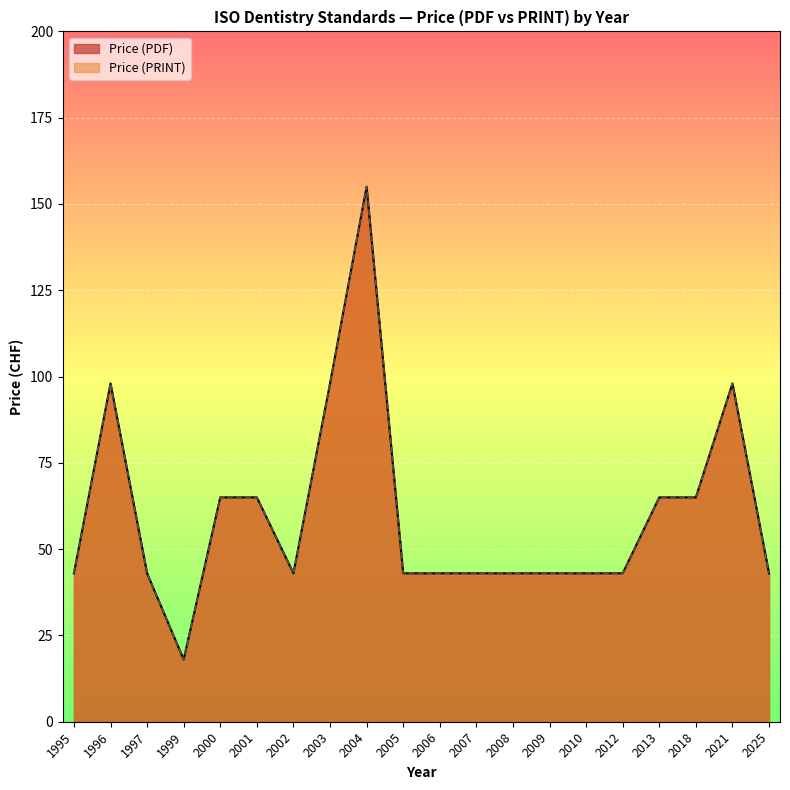

True or false: Price (PRINT) and Price (PDF) intersect in this chart.

False